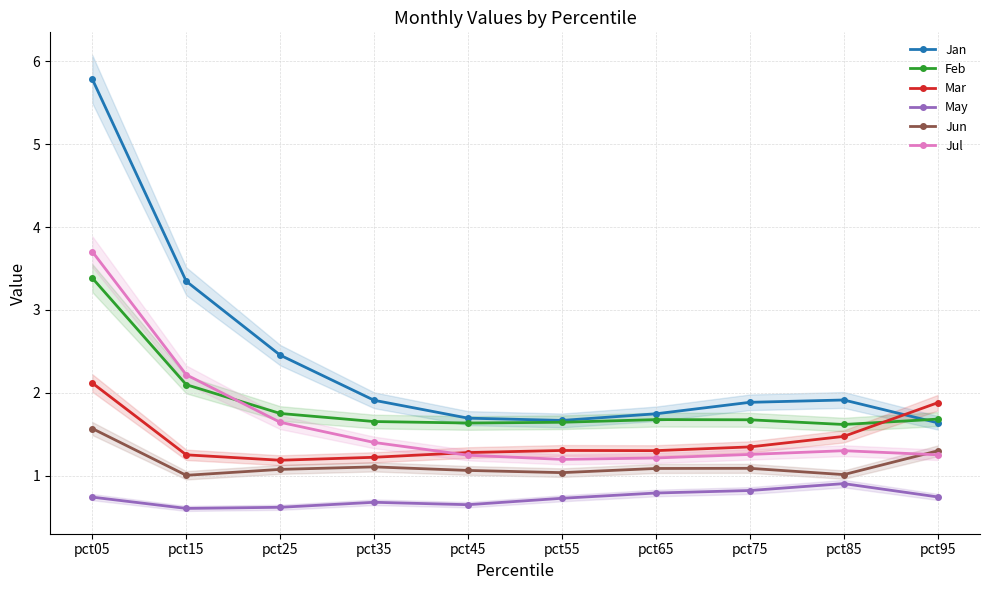

After their last crossing, which series has the higher values: Jan or Feb?

Feb